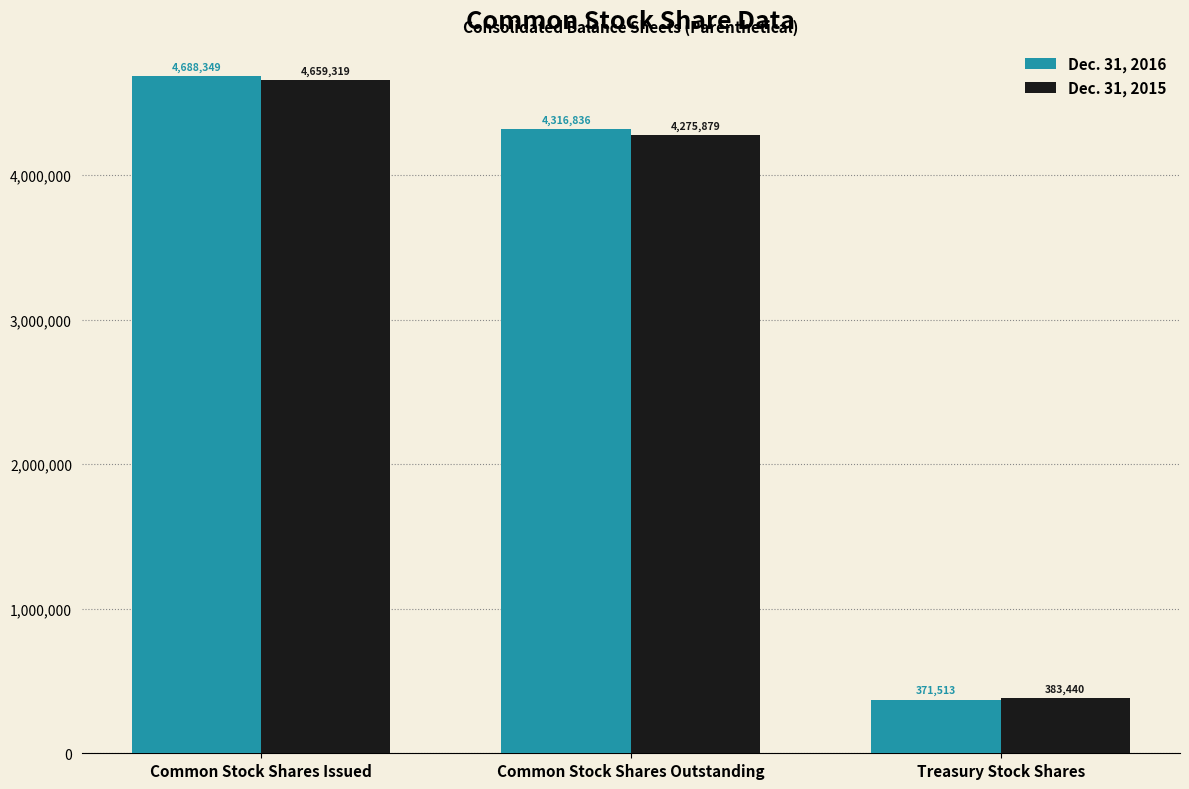

Reading left to right, what are all the values shown in this chart?

Dec. 31, 2016: Common Stock Shares Issued=4688349	Common Stock Shares Outstanding=4316836	Treasury Stock Shares=371513
Dec. 31, 2015: Common Stock Shares Issued=4659319	Common Stock Shares Outstanding=4275879	Treasury Stock Shares=383440